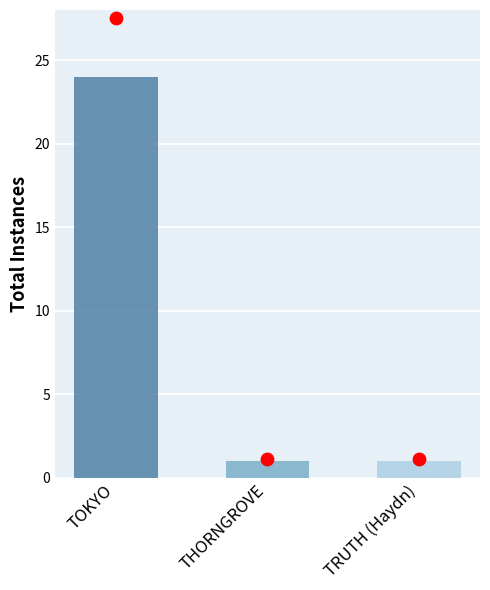

What is the ratio of the value at TOKYO to the value at TRUTH (Haydn)?

24.0